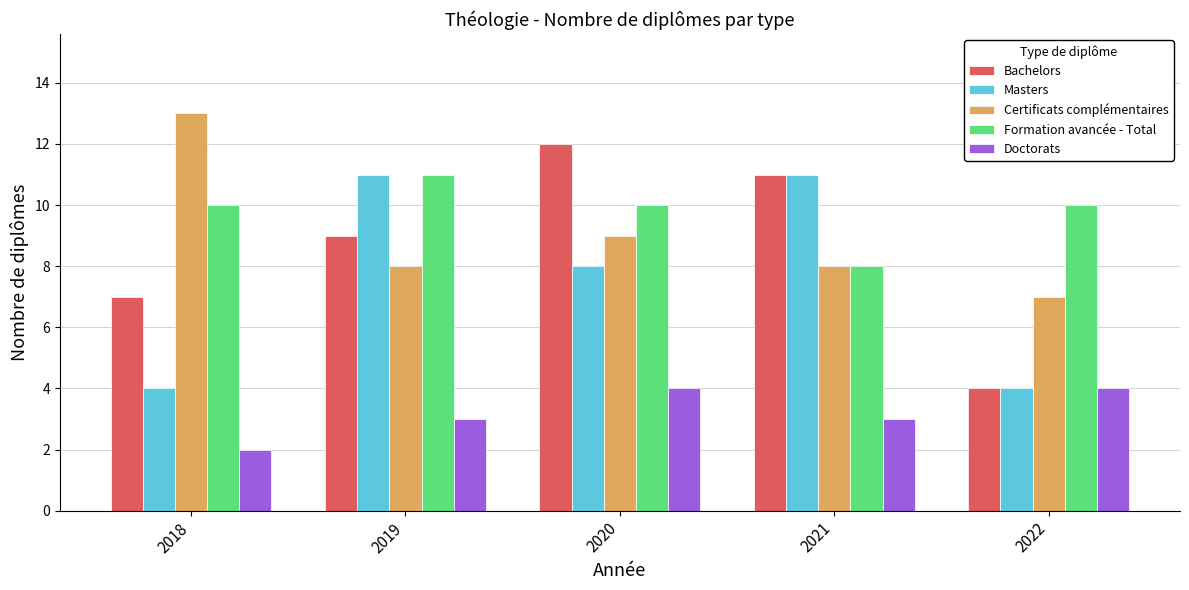

Is the value of Certificats complémentaires at 2022 greater than the value of Bachelors at 2021?

No